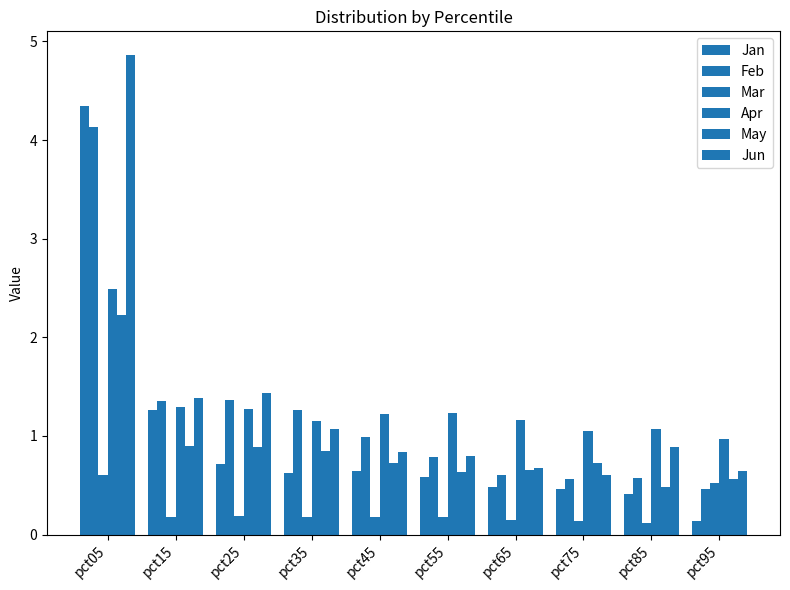

True or false: Feb has a value of 5.8 at pct05.

False